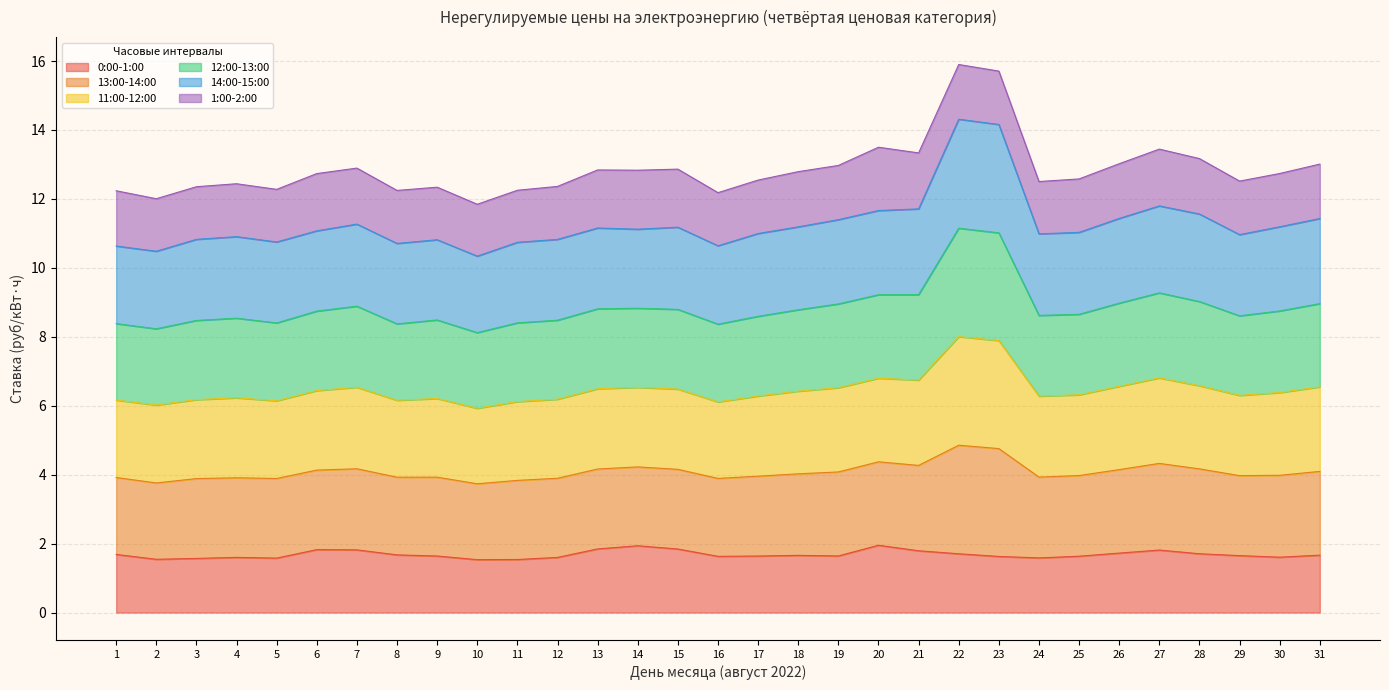

Does the chart display data point markers on the line(s)?

No